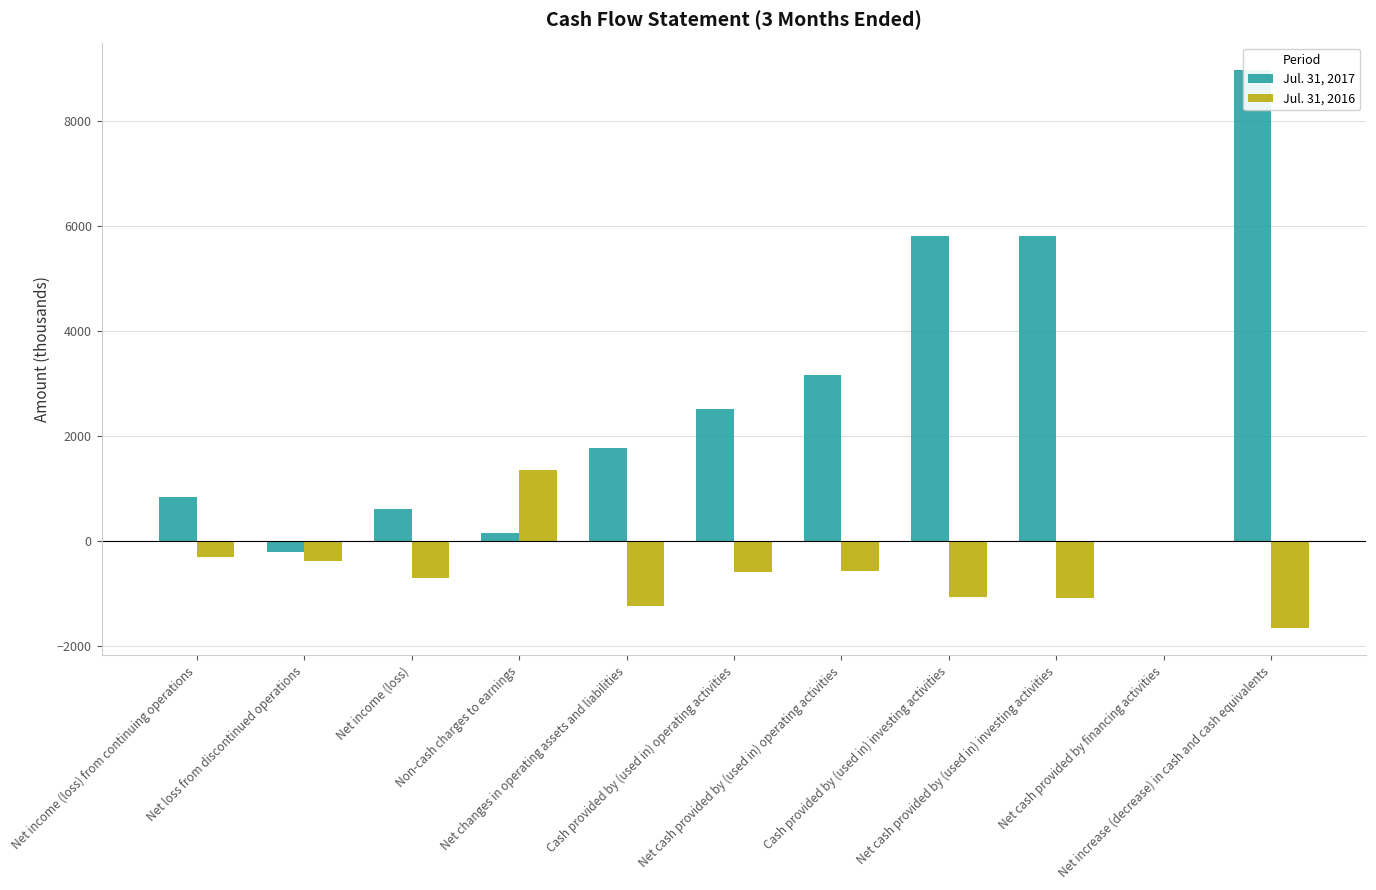

At which label is Jul. 31, 2016 closest to -155?

Net cash provided by financing activities